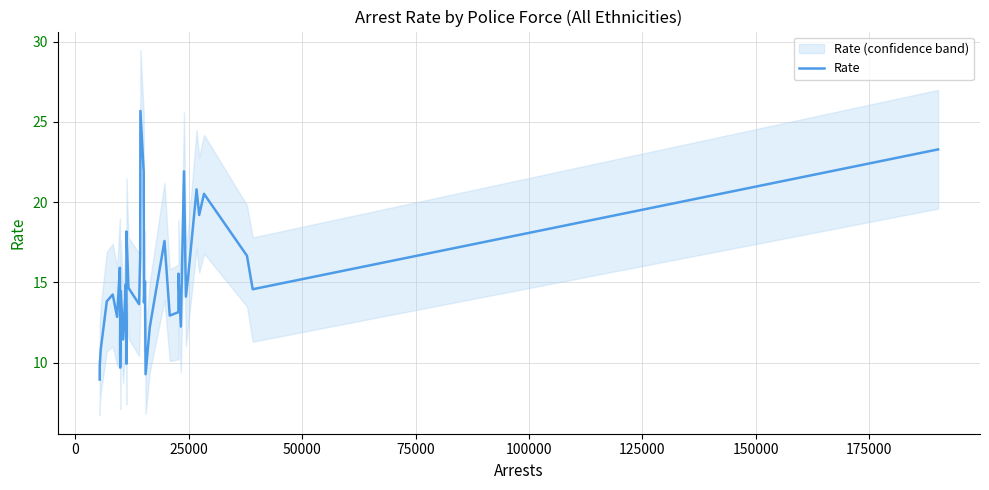

Is this an area chart (filled region under the line)?

No